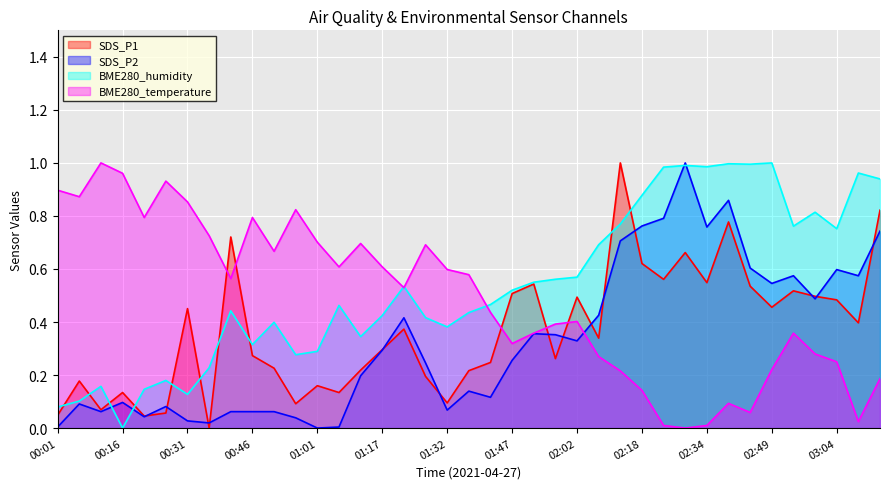

List the series in order of their overall mean, lowest first.

SDS_P2, SDS_P1, BME280_temperature, BME280_humidity